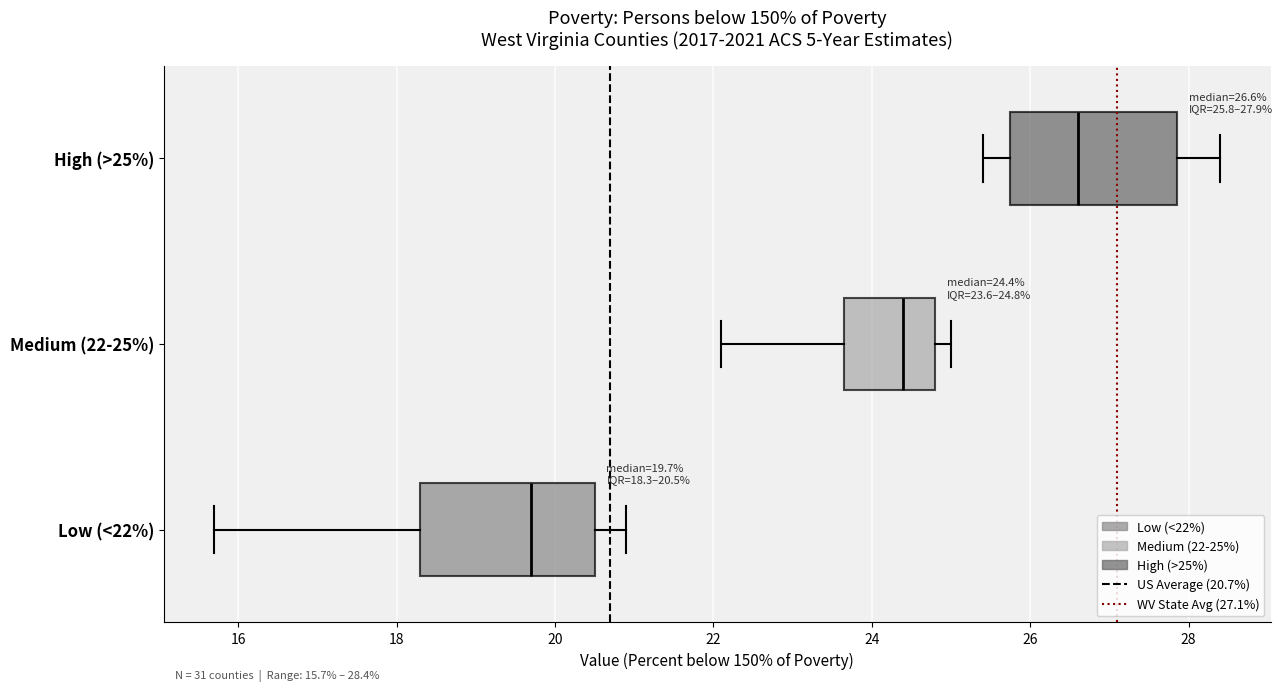

Which box has the furthest to the left median line?

Low (<22%)